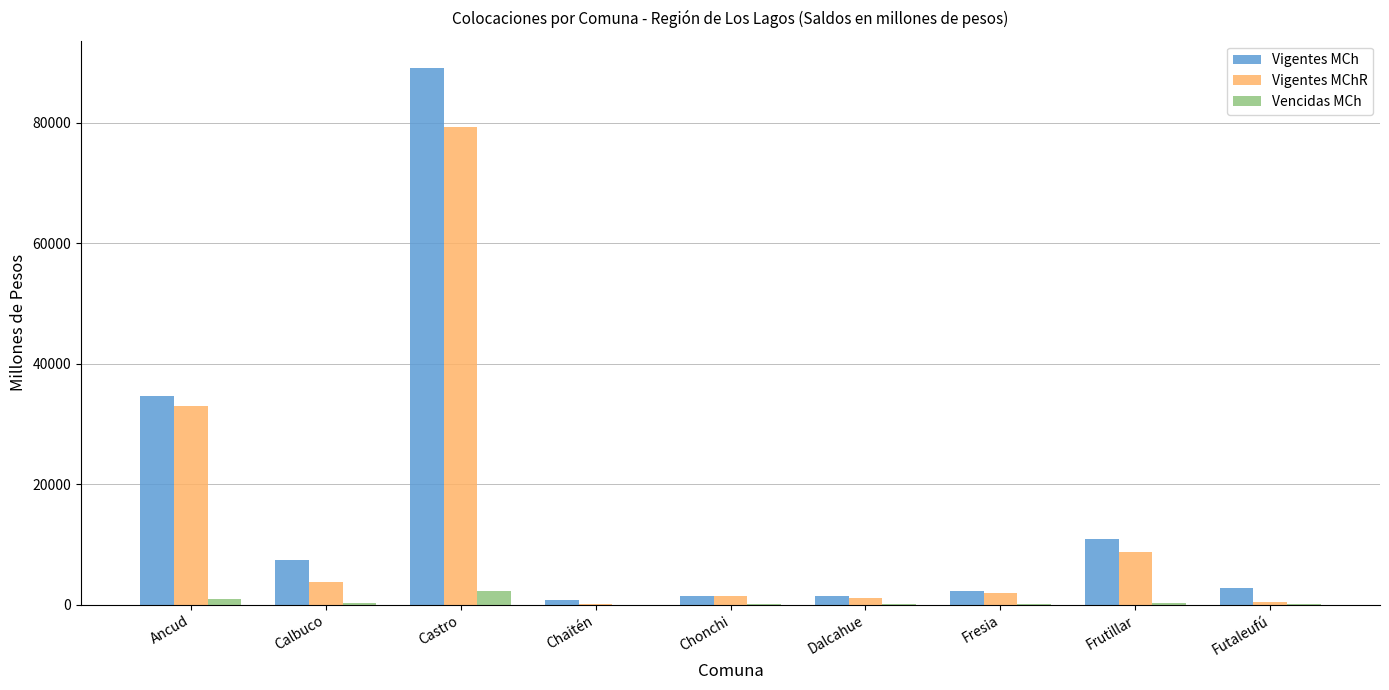

Is it true that Vencidas MCh equals 32.6 at Fresia?

True